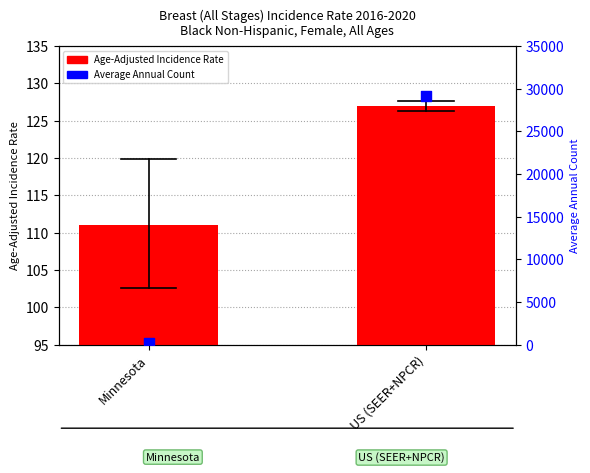

What are all the series names shown in the legend?

Age-Adjusted Incidence Rate, Average Annual Count